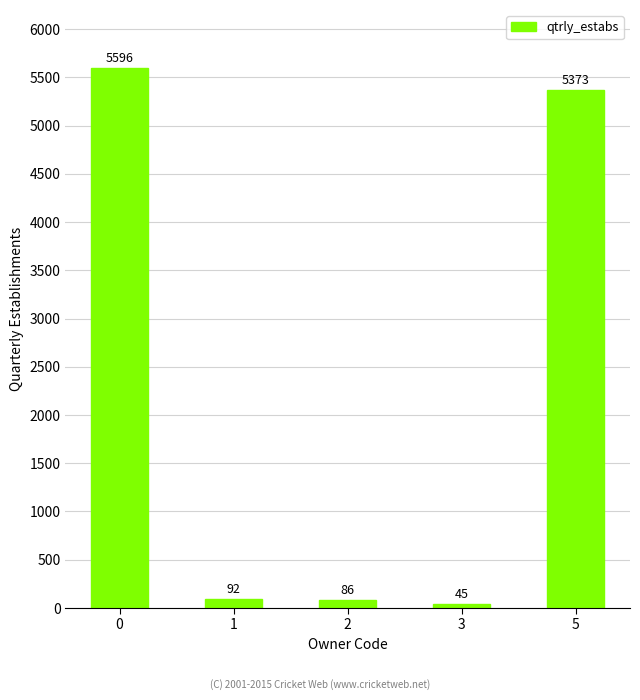

What value does the data have at 0, to the nearest 50?

5600